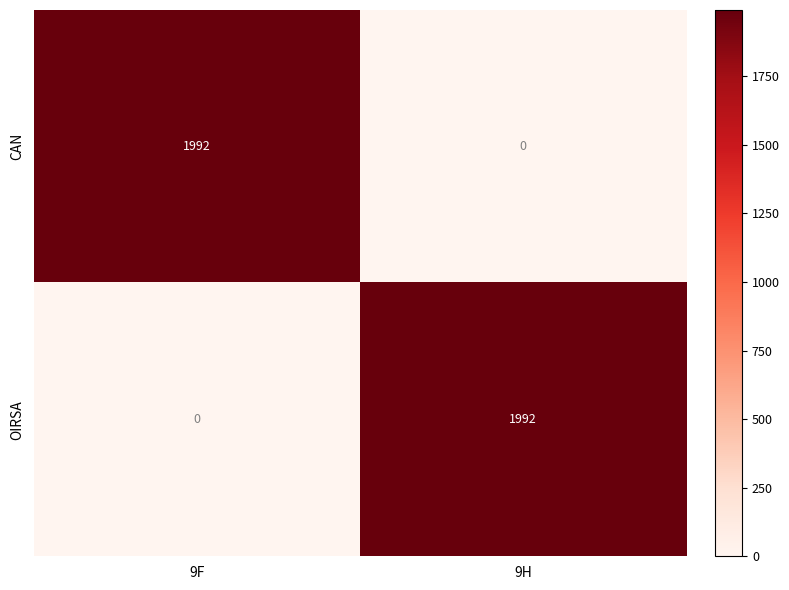

Is the value of OIRSA at 9H greater than the value of CAN at 9H?

Yes